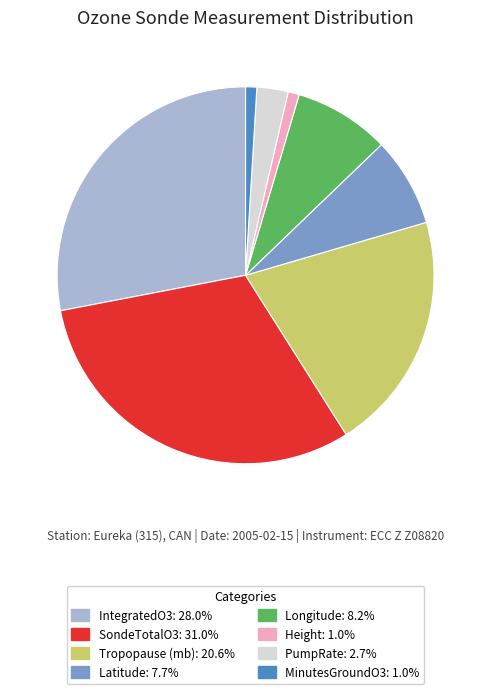

Combined, do MinutesGroundO3 and Latitude account for over 50%?

No